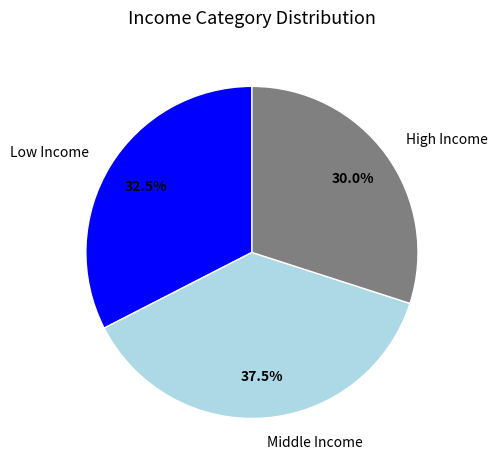

Combined, do Middle Income and High Income account for over 50%?

Yes